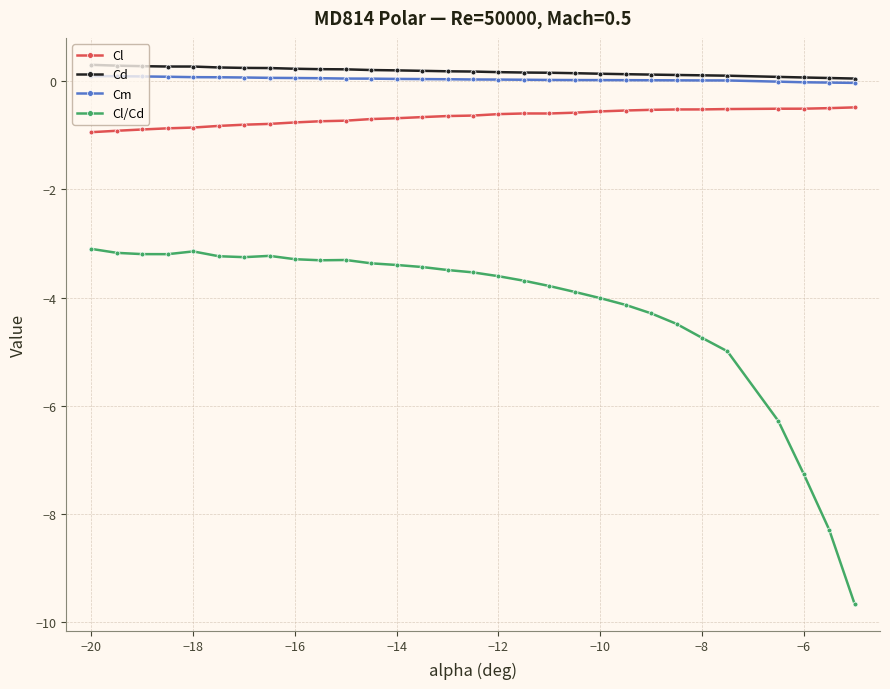

What is the value of the Cl/Cd point at the 13th from the left?

-3.4